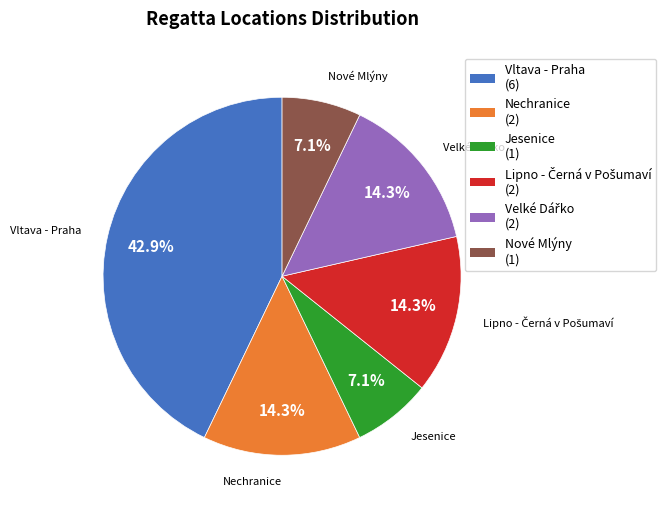

How much of the chart is everything except Nechranice?

85.7%